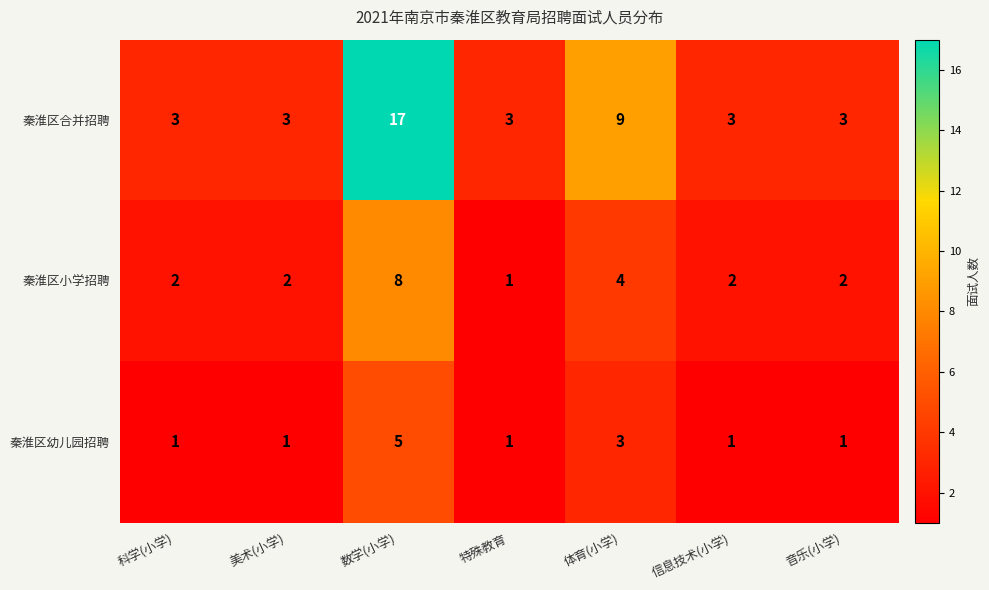

List the series in order of their overall mean, highest first.

秦淮区合并招聘, 秦淮区小学招聘, 秦淮区幼儿园招聘